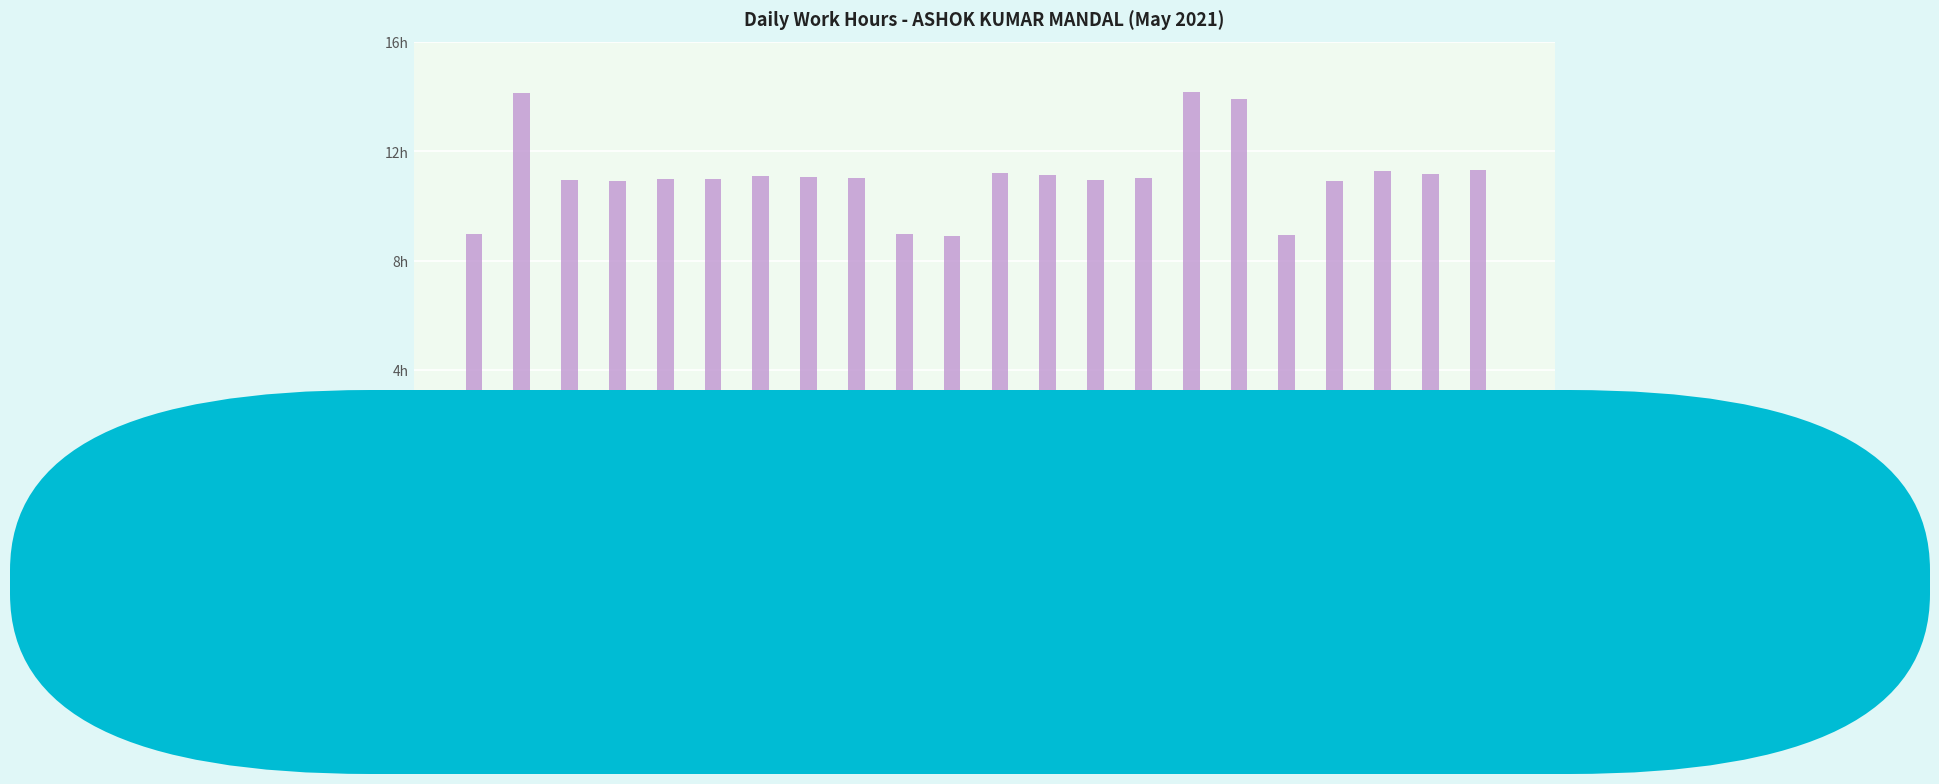

Are the bars horizontal?

No